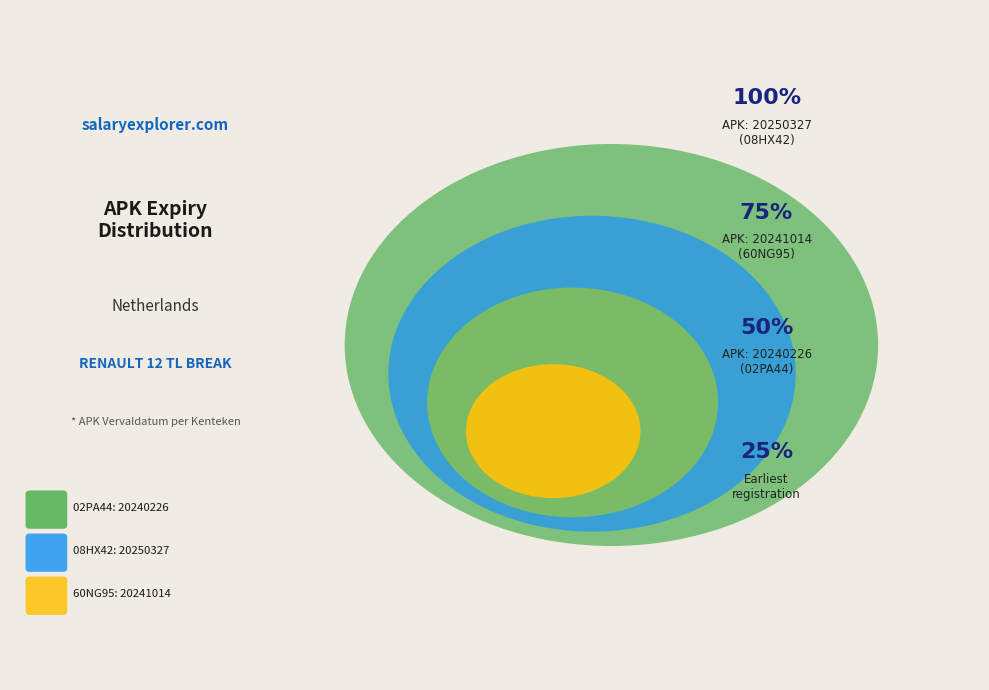

To the nearest percent, what percentage of the pie is 02PA44?

33%